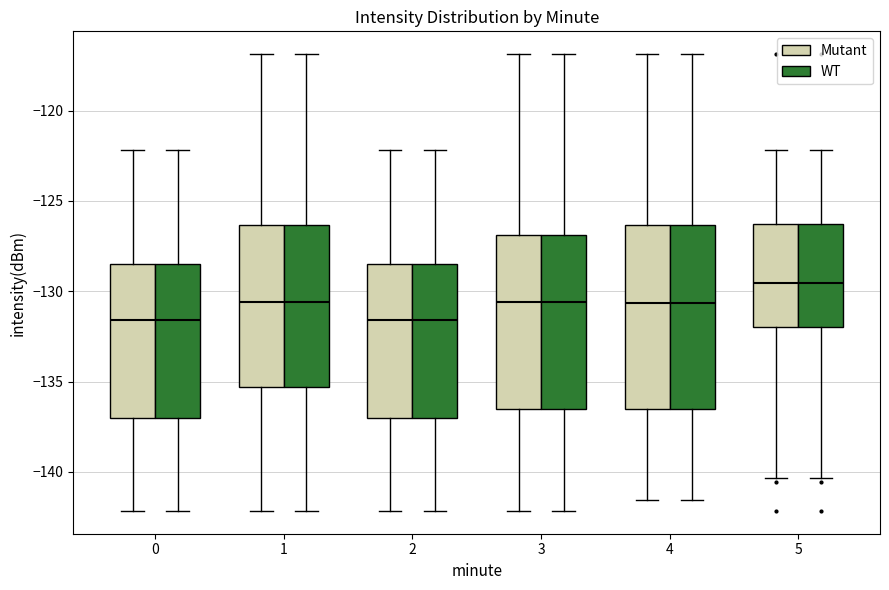

Reading left to right, read every box against the y-axis: the position of its median line, the range the box covers, and the ends of its whiskers. The values are not printed on the chart, so give them approximately, as read against the axis.

0 (Mutant): median -131.5, box -137.0 to -128.5, whiskers -142.0 to -122.0
0 (WT): median -131.5, box -137.0 to -128.5, whiskers -142.0 to -122.0
1 (Mutant): median -130.5, box -135.5 to -126.5, whiskers -142.0 to -117.0
1 (WT): median -130.5, box -135.5 to -126.5, whiskers -142.0 to -117.0
2 (Mutant): median -131.5, box -137.0 to -128.5, whiskers -142.0 to -122.0
2 (WT): median -131.5, box -137.0 to -128.5, whiskers -142.0 to -122.0
3 (Mutant): median -130.5, box -136.5 to -127.0, whiskers -142.0 to -117.0
3 (WT): median -130.5, box -136.5 to -127.0, whiskers -142.0 to -117.0
4 (Mutant): median -130.5, box -136.5 to -126.5, whiskers -141.5 to -117.0
4 (WT): median -130.5, box -136.5 to -126.5, whiskers -141.5 to -117.0
5 (Mutant): median -129.5, box -132.0 to -126.5, whiskers -140.5 to -122.0
5 (WT): median -129.5, box -132.0 to -126.5, whiskers -140.5 to -122.0